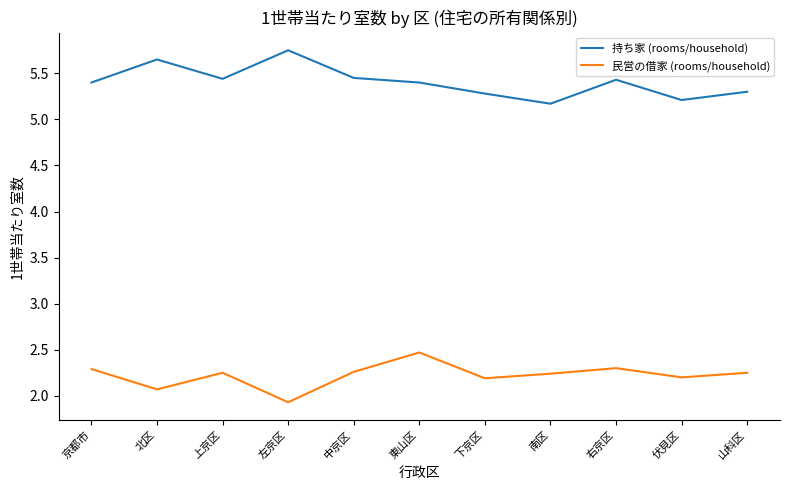

True or false: 民営の借家 (rooms/household) has a value of 3.2 at 伏見区.

False